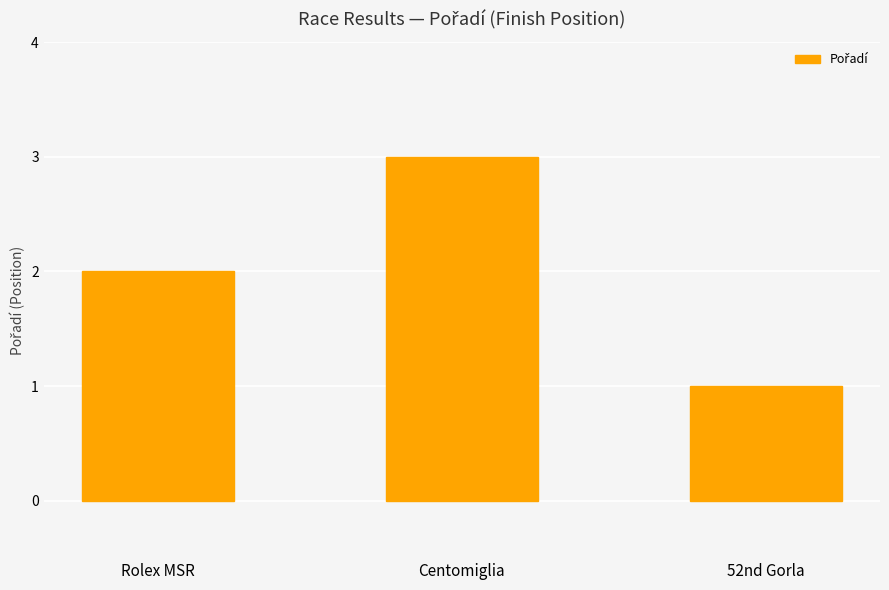

Which has a higher value, Centomiglia or Rolex MSR?

Centomiglia